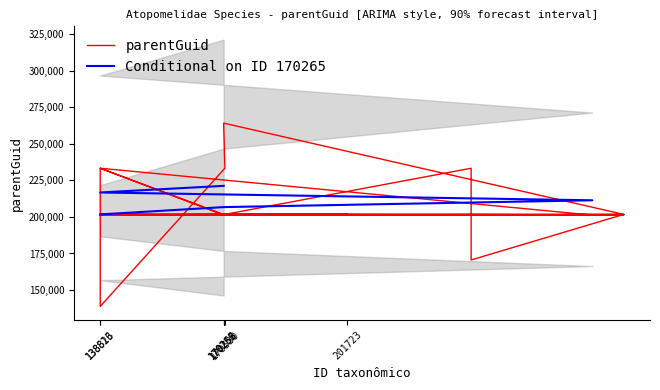

What is the average value?

204998